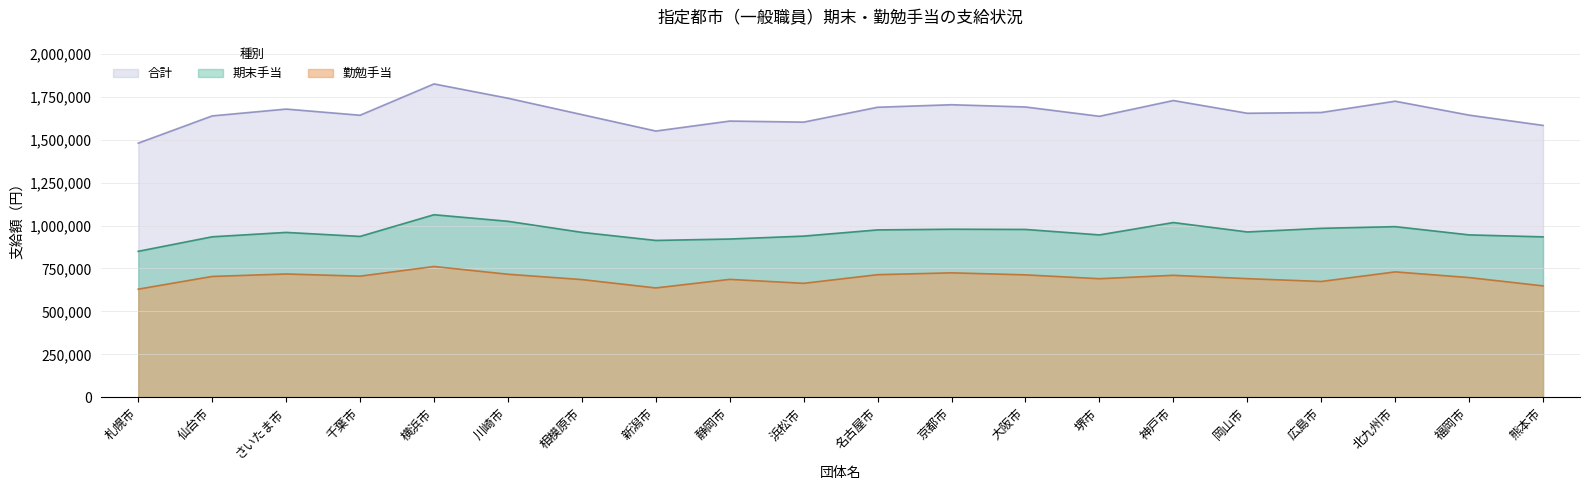

How many data points in 勤勉手当 are above 703700?

9